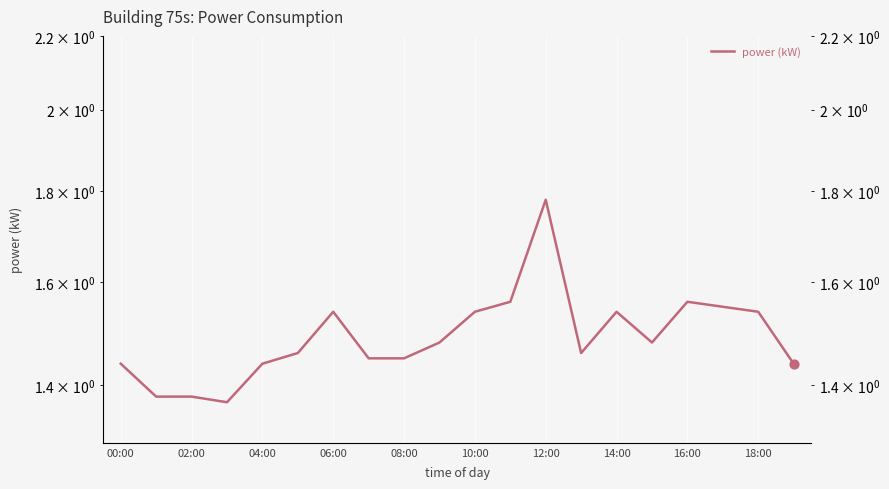

Which has a higher value, 19 or 16:00?

16:00